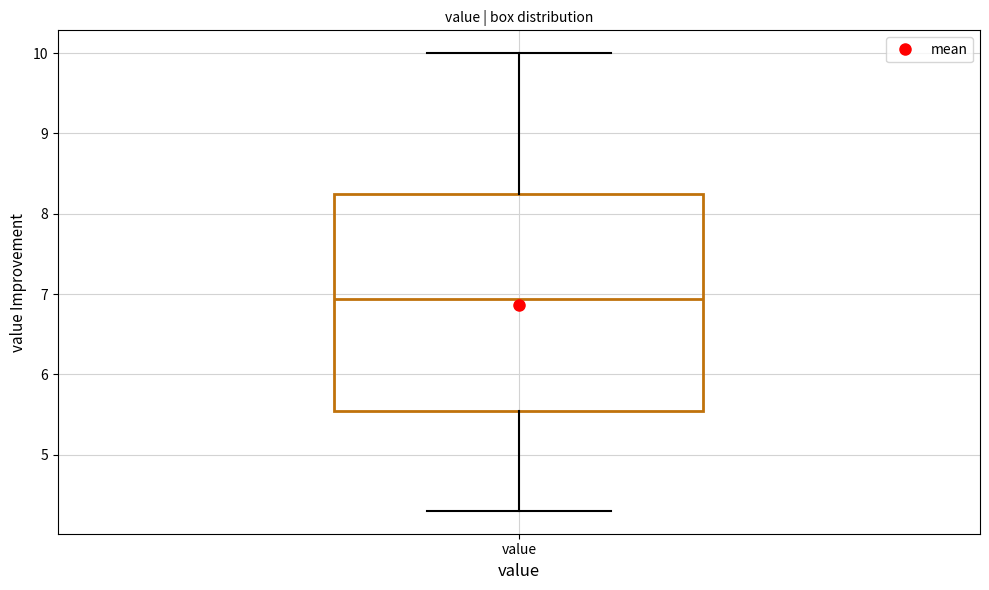

Transcribe this box plot: give where the median line is, the range the box spans, and where the two whiskers end, as read against the y-axis. The values are not printed on the chart, so give them approximately, as read against the axis.

median 6.9, box 5.5 to 8.2, whiskers 4.3 to 10.0